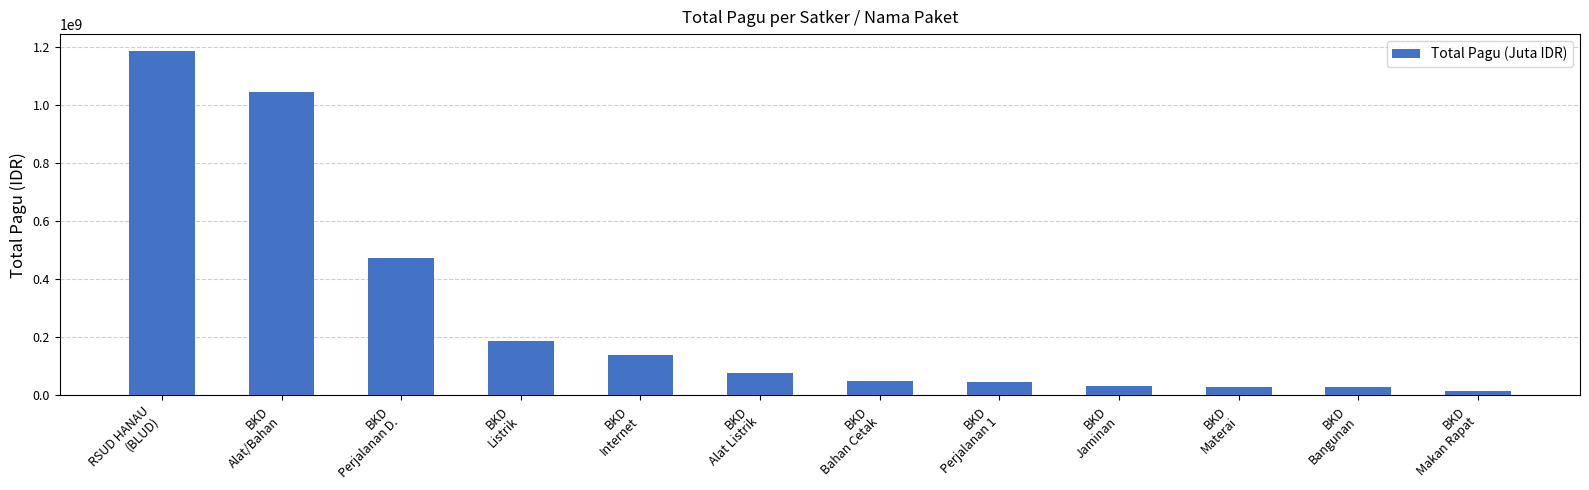

What is the difference between the values at BKD
Alat/Bahan and RSUD HANAU
(BLUD)?

139507399